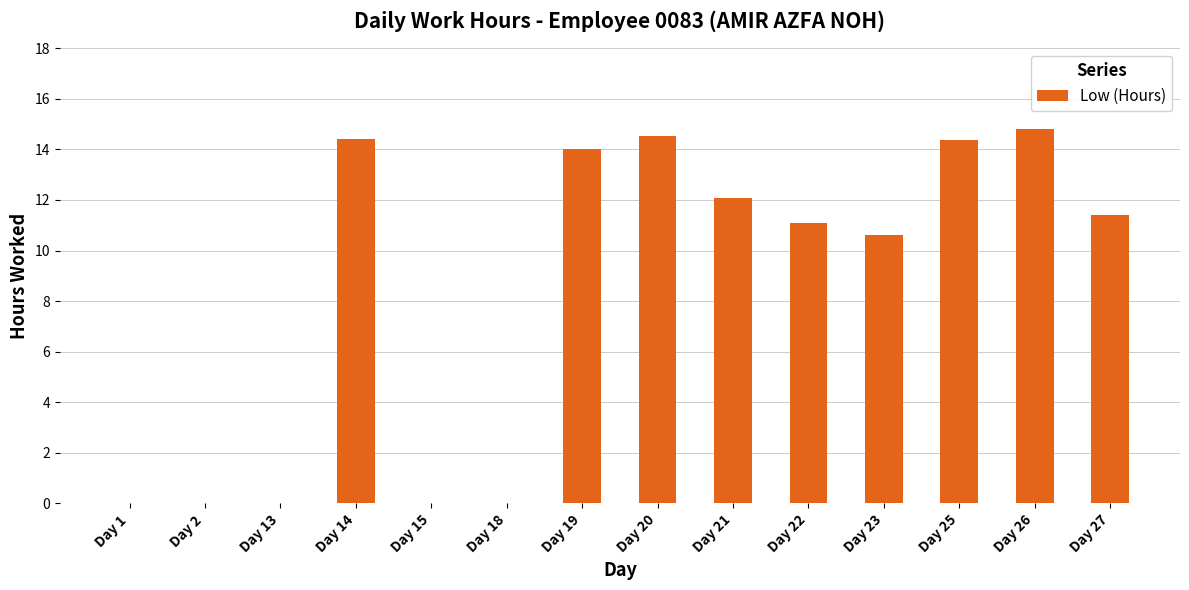

What is the sum of the values at Day 23 and Day 2?

10.6